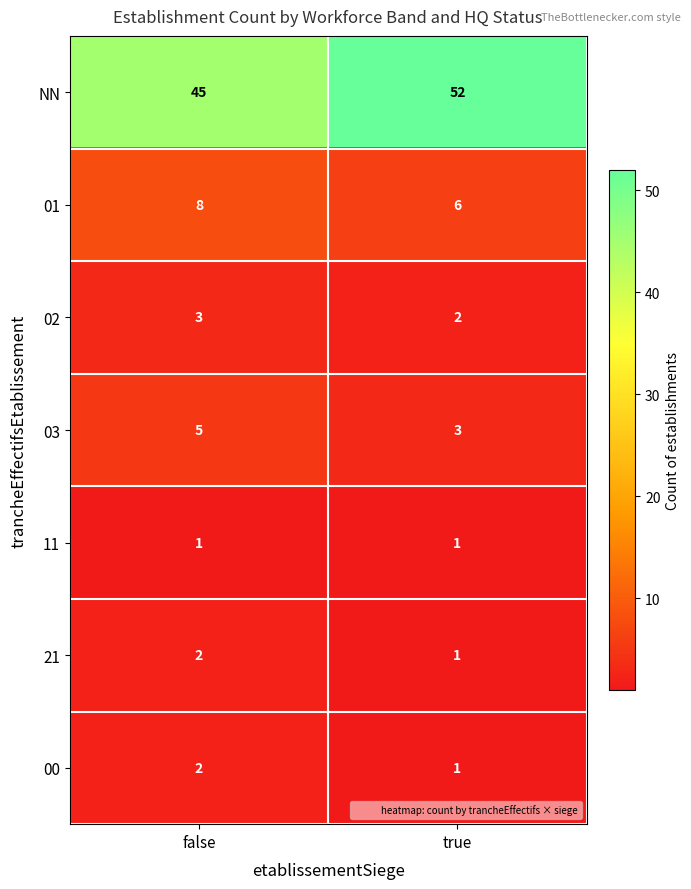

What is the difference between the highest and lowest values at true?

51